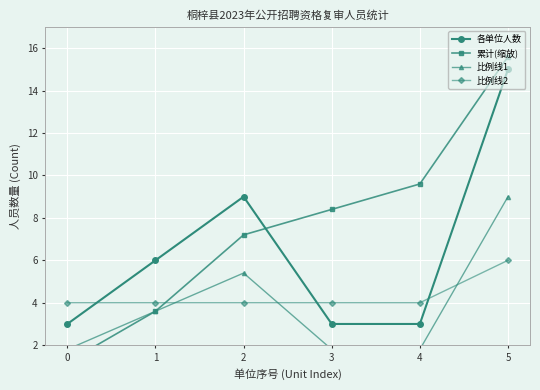

Is it true that 比例线2 equals 5.8 at 1?

False